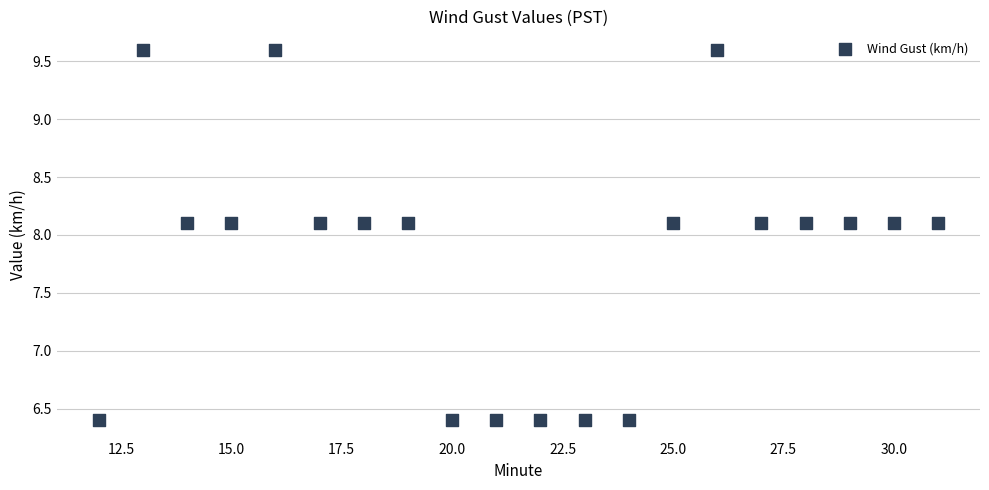

What is the range of Y values (max minus min)?

3.2